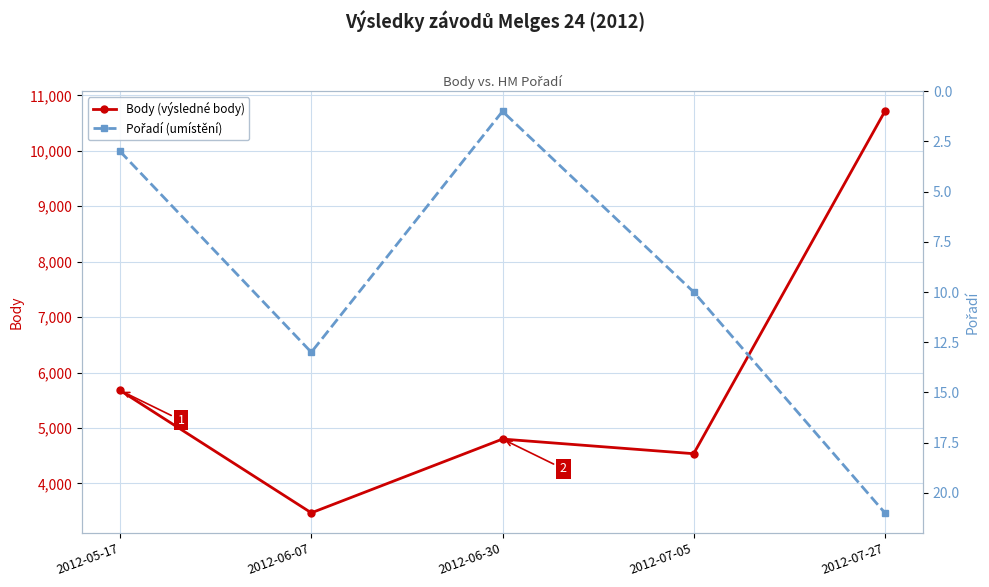

What position from the right is 2012-07-27?

1